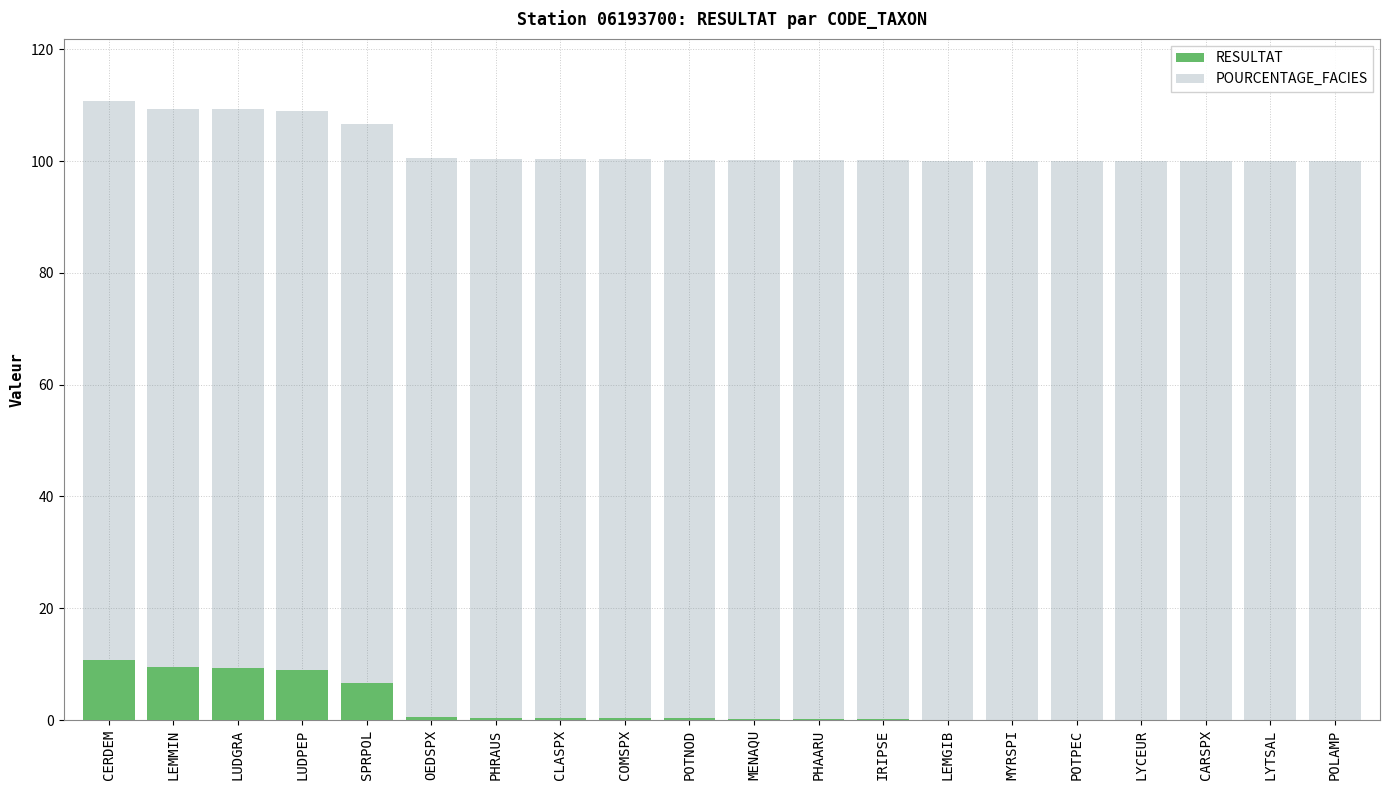

Where is RESULTAT nearest to the value 5?

SPRPOL